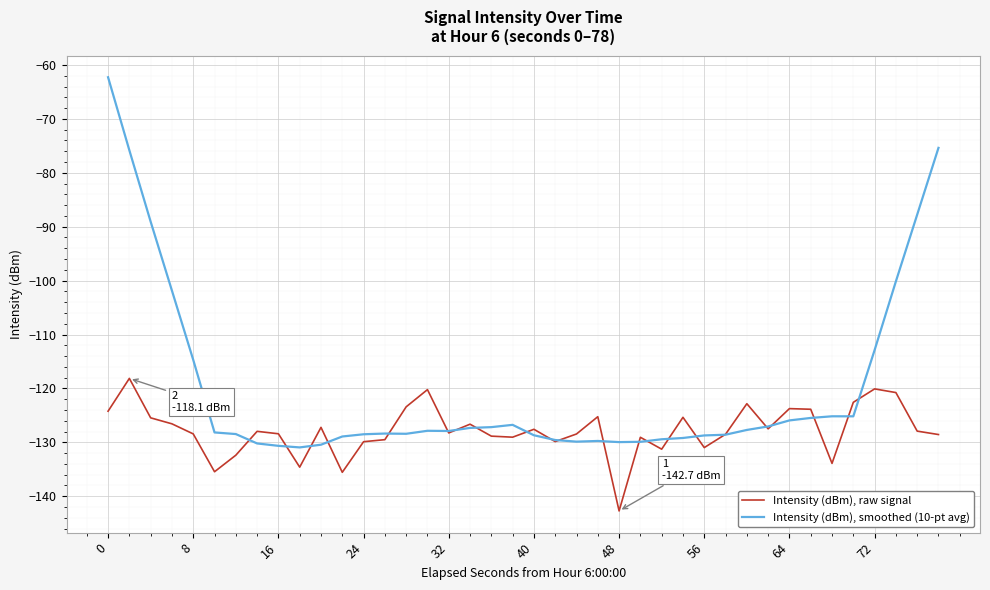

How many categories are shown in the chart?

40